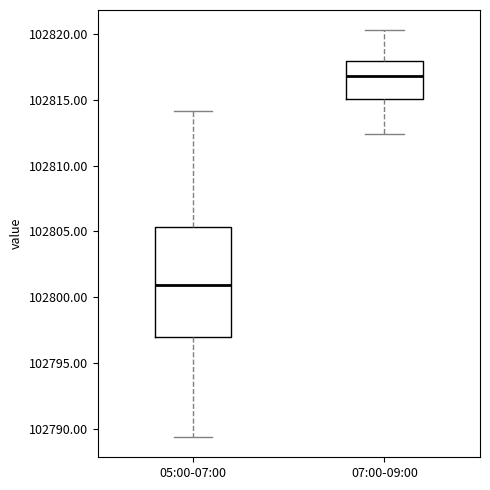

Comparing the boxes themselves (not the whiskers), which one is the tallest?

05:00-07:00